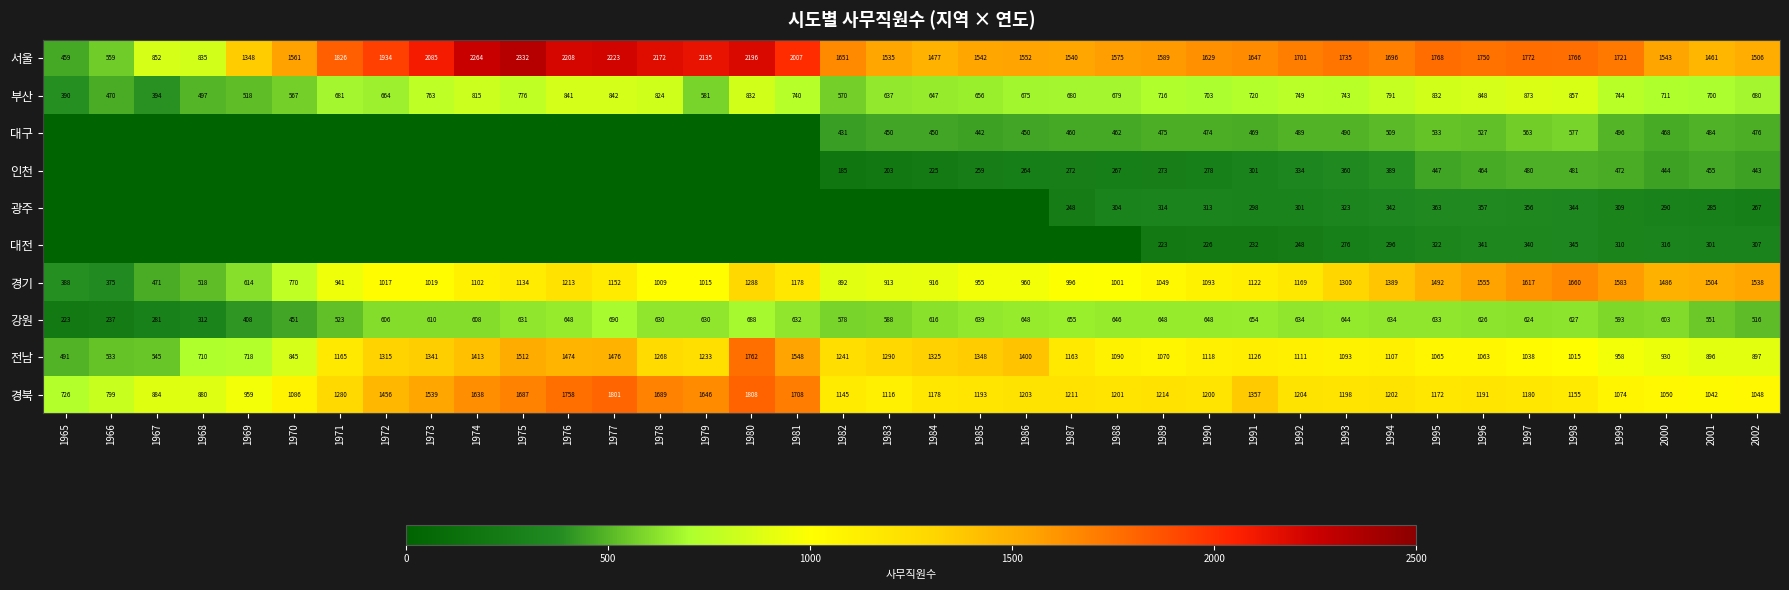

What is the spread (max minus min) of values at 1973?

2085